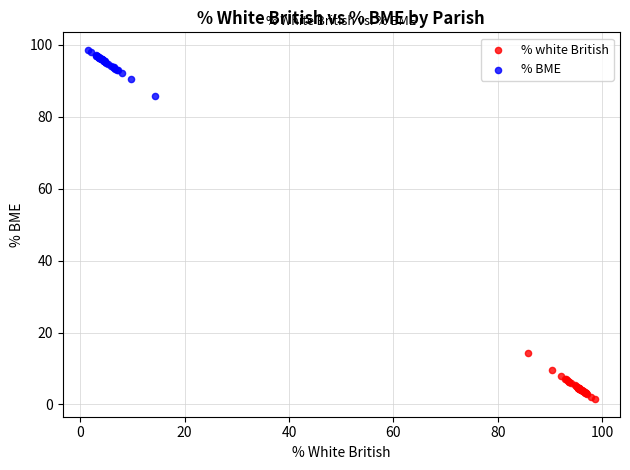

What are all the series names shown in the legend?

% white British, % BME